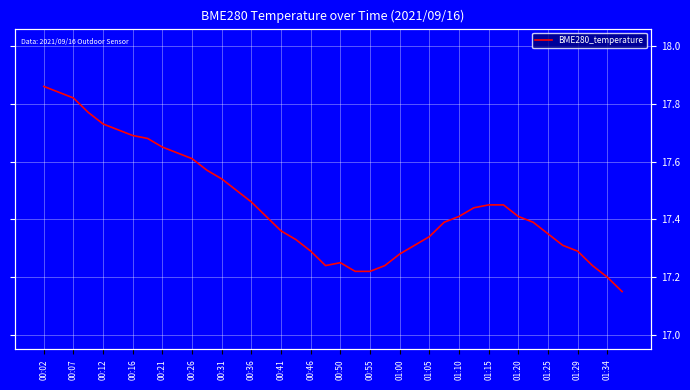

Does the chart display data point markers on the line(s)?

No